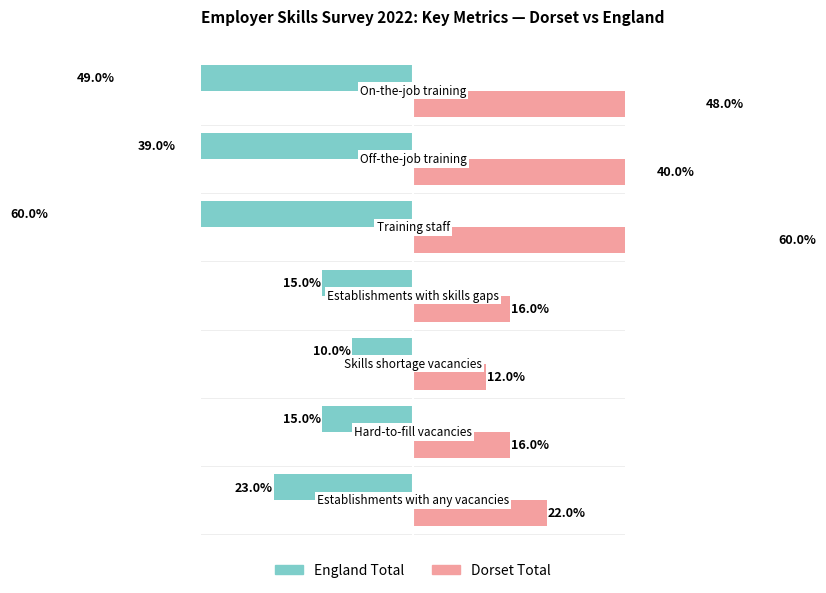

List the series in order of their peak value, highest first.

Dorset Total, England Total